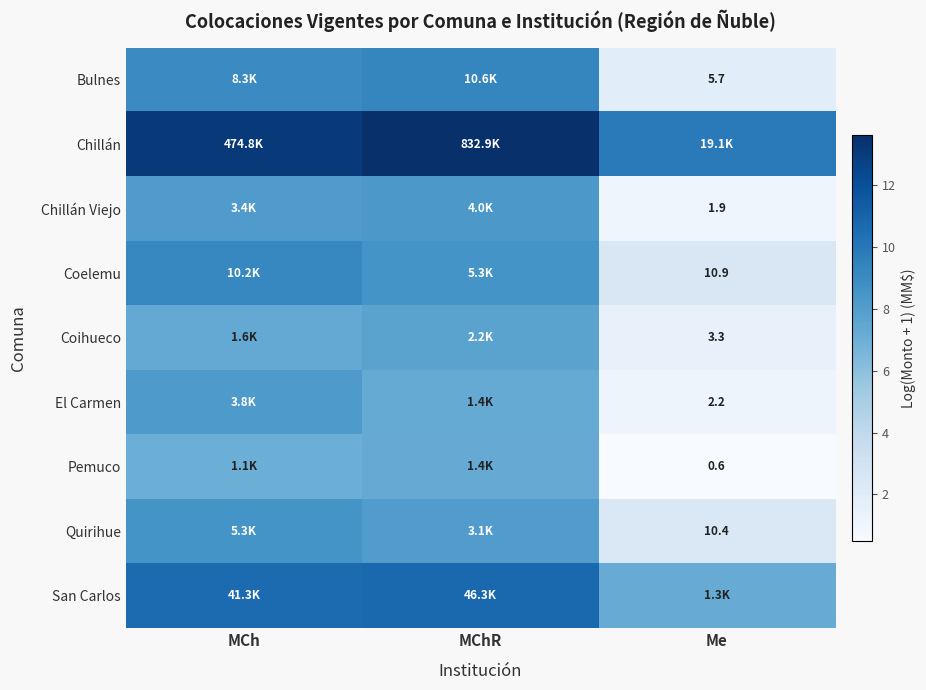

Read the Pemuco value at MCh.

7.0